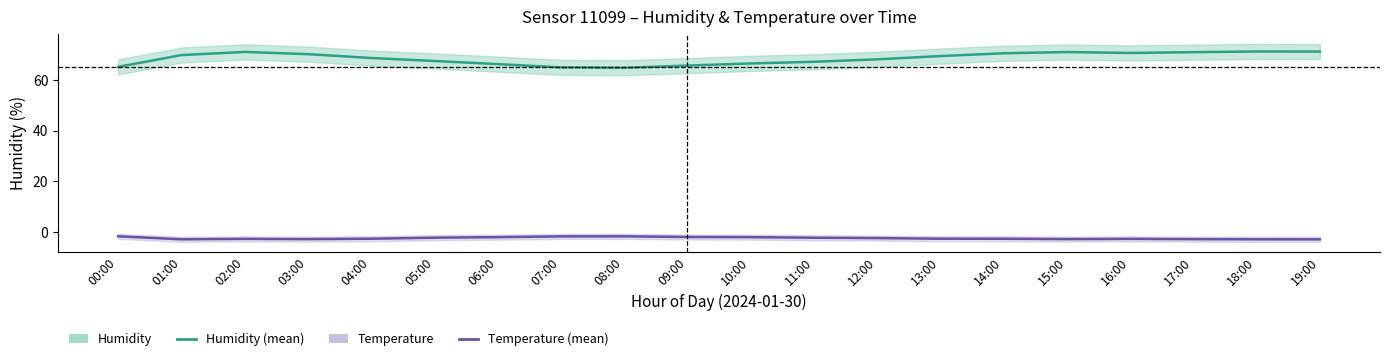

Does the chart display data point markers on the line(s)?

No